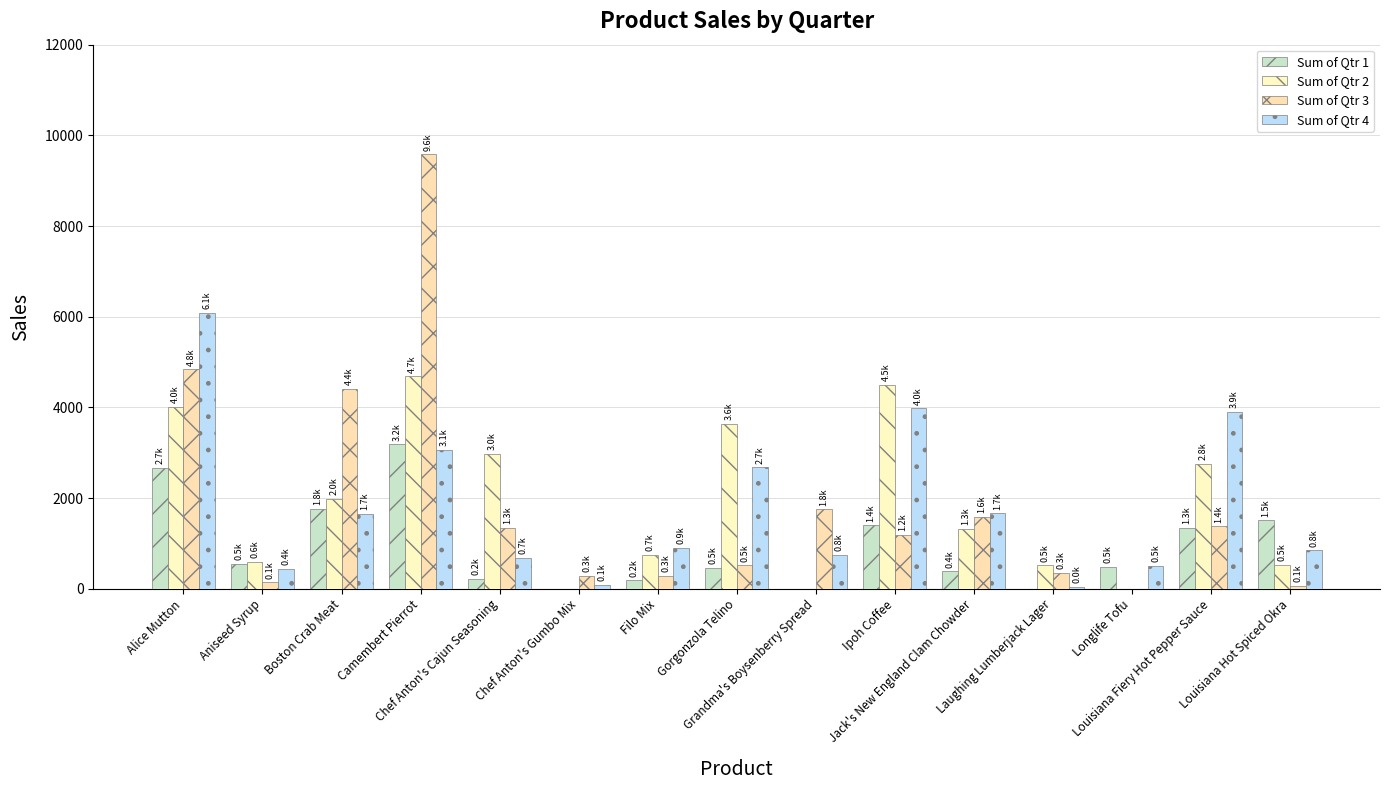

Is it true that Sum of Qtr 2 equals 4496.5 at Ipoh Coffee?

True